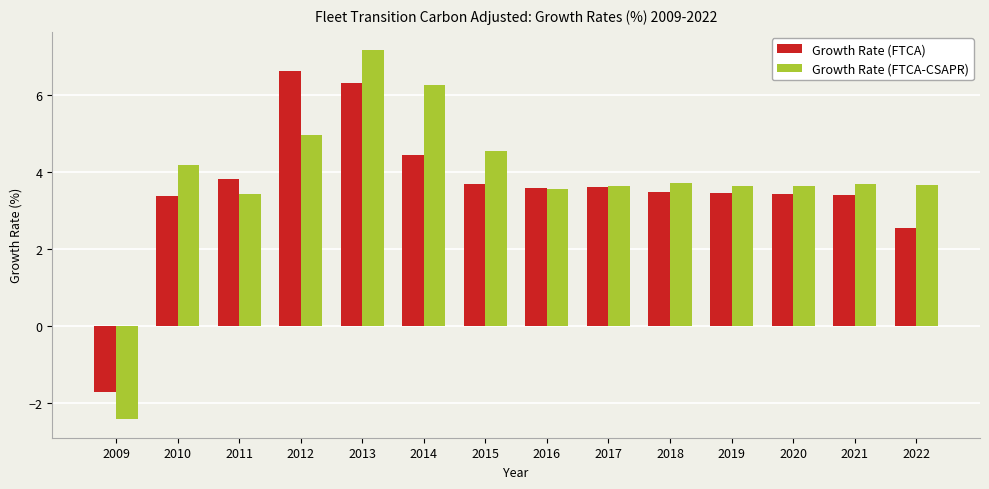

Which category has the highest value across all series?

2013